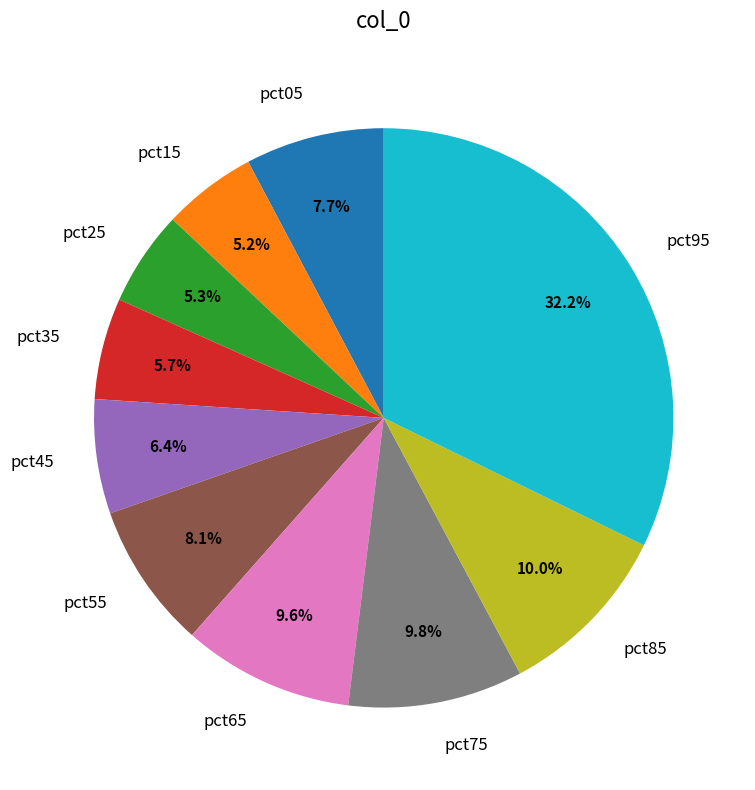

True or false: pct95 accounts for 38% of the total.

False